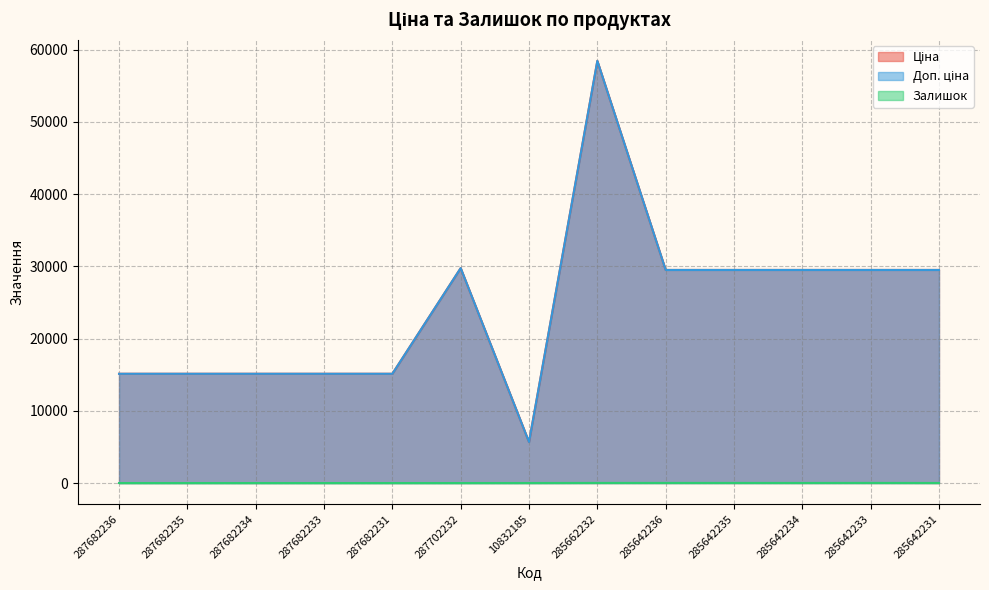

How many values in the Залишок series are below 3?

6